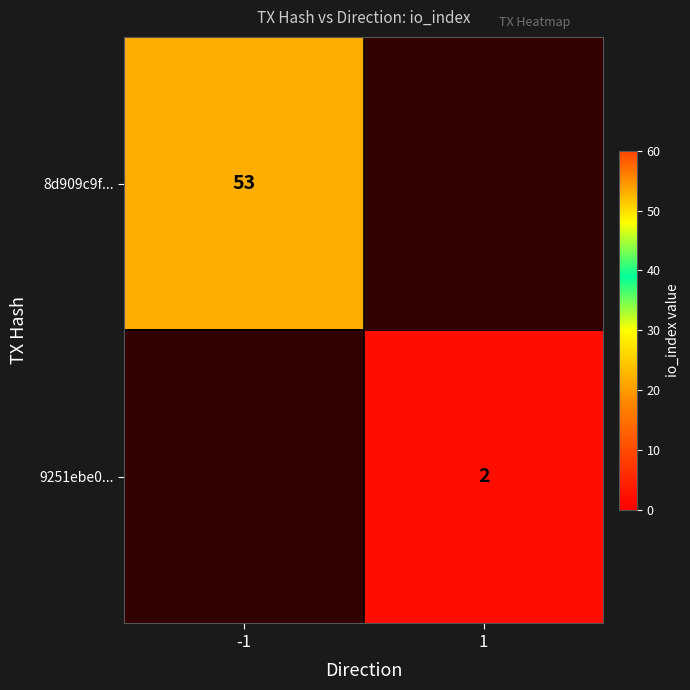

Is it true that 8d909c9f... equals 53 at -1?

True